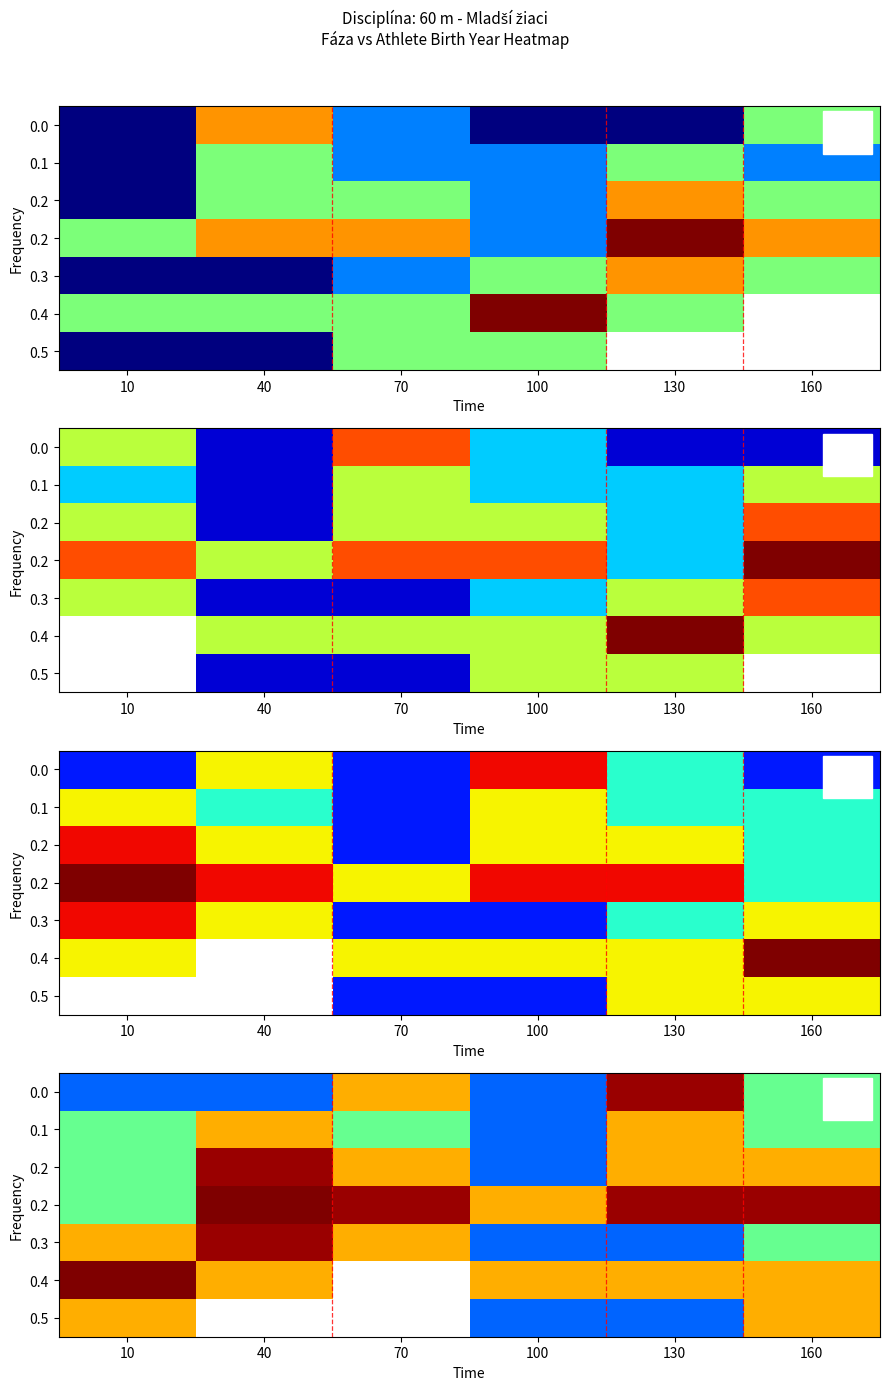

What is the smallest value displayed?

9.9